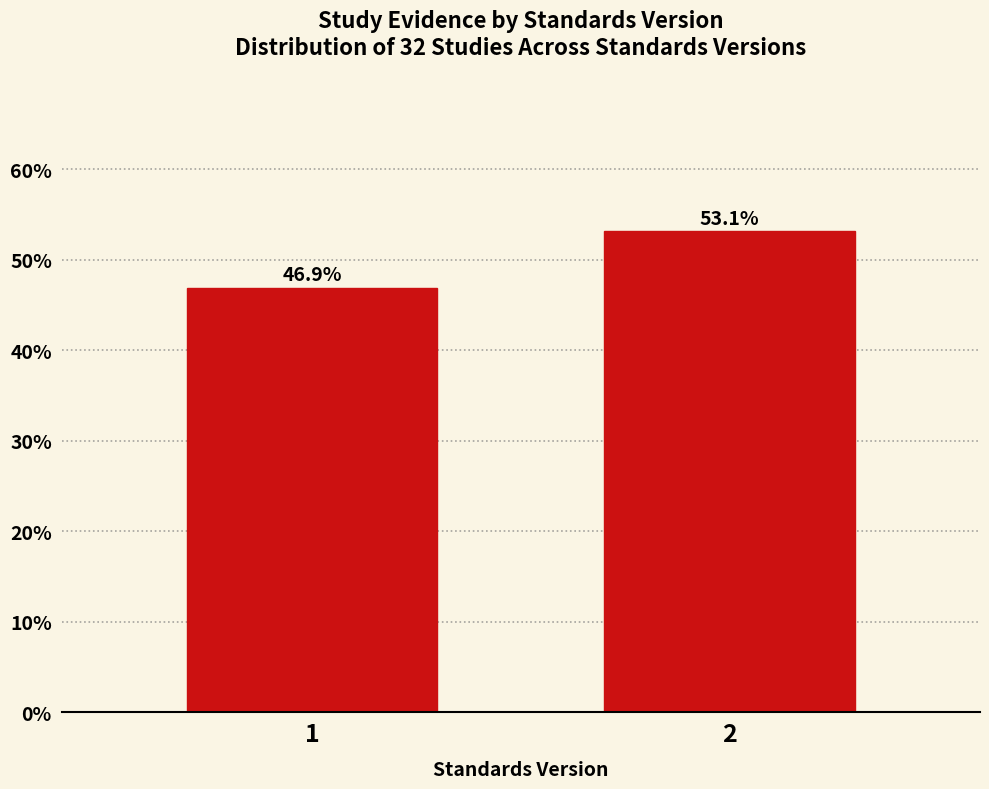

Reading left to right, extract all data points from this chart.

46.9	53.1